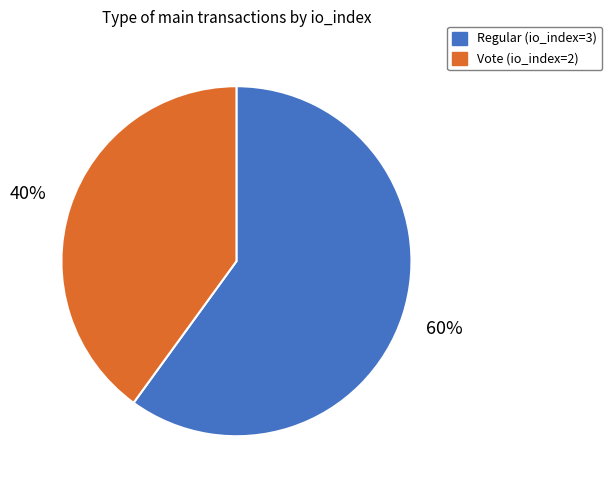

The Vote (io_index=2) slice represents 25% of the pie. True or false?

False